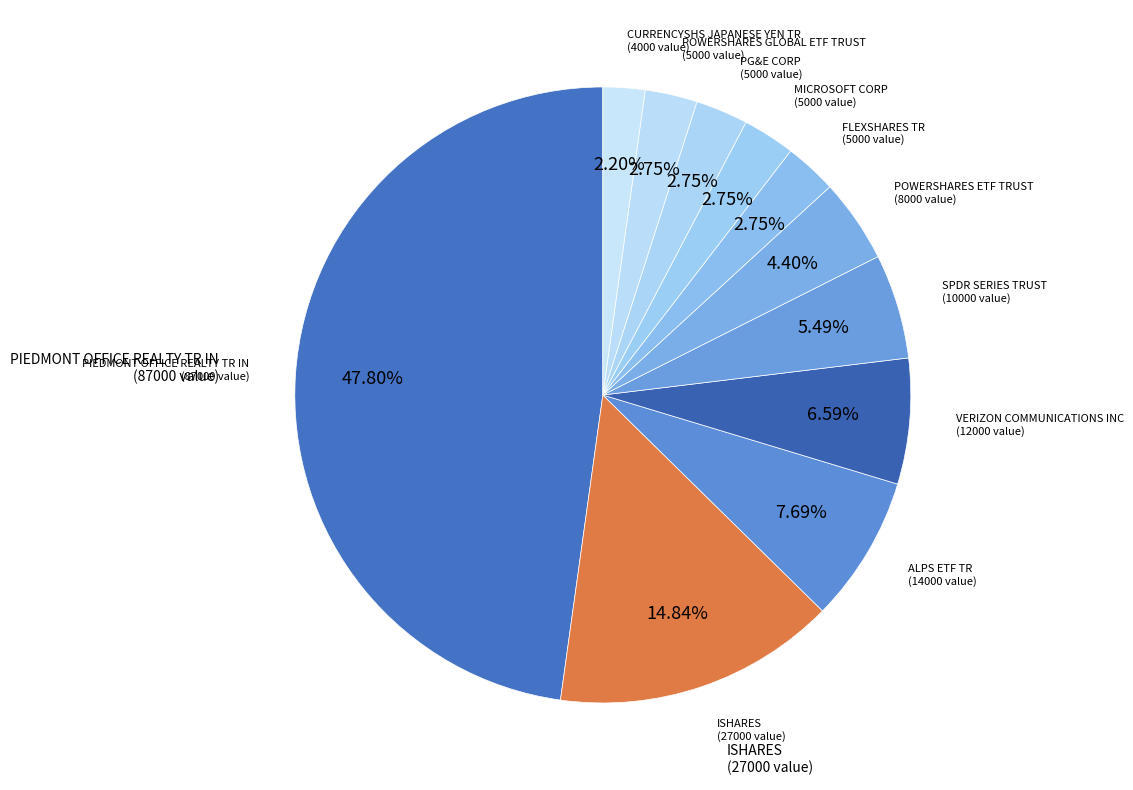

How many segments does this pie chart have?

11